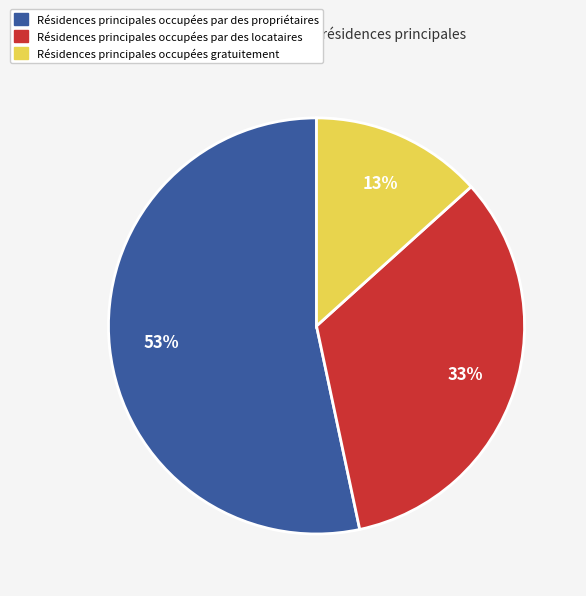

What percentage is the Résidences principales occupées gratuitement slice, to the nearest percent?

13%